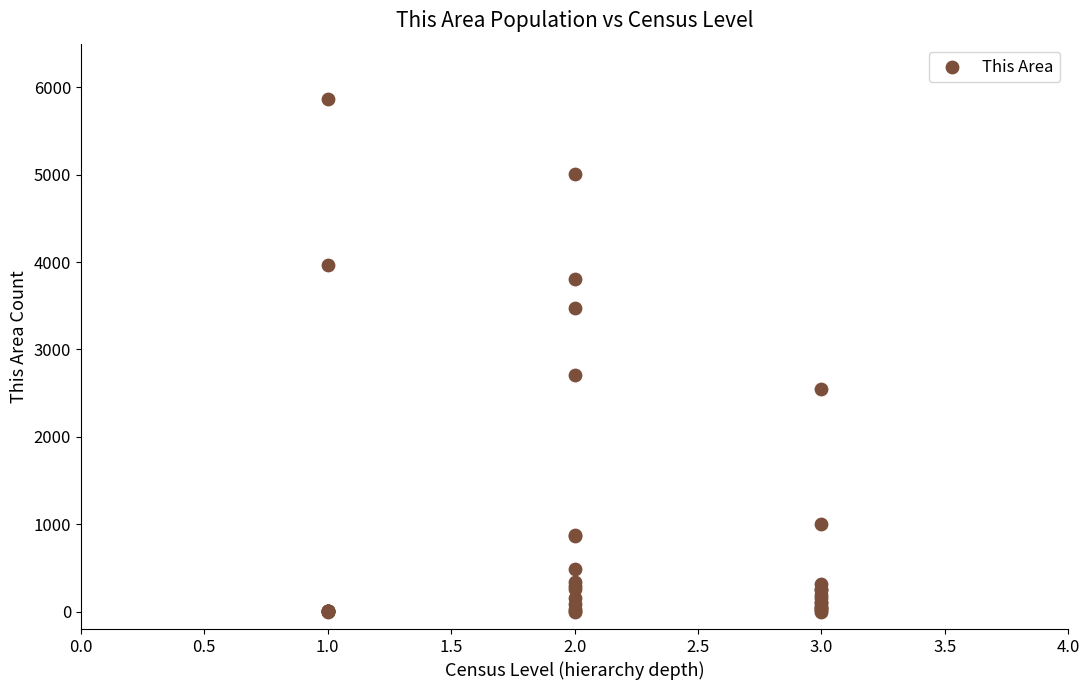

What Y value in the scatter plot is closest to 2935?

2703